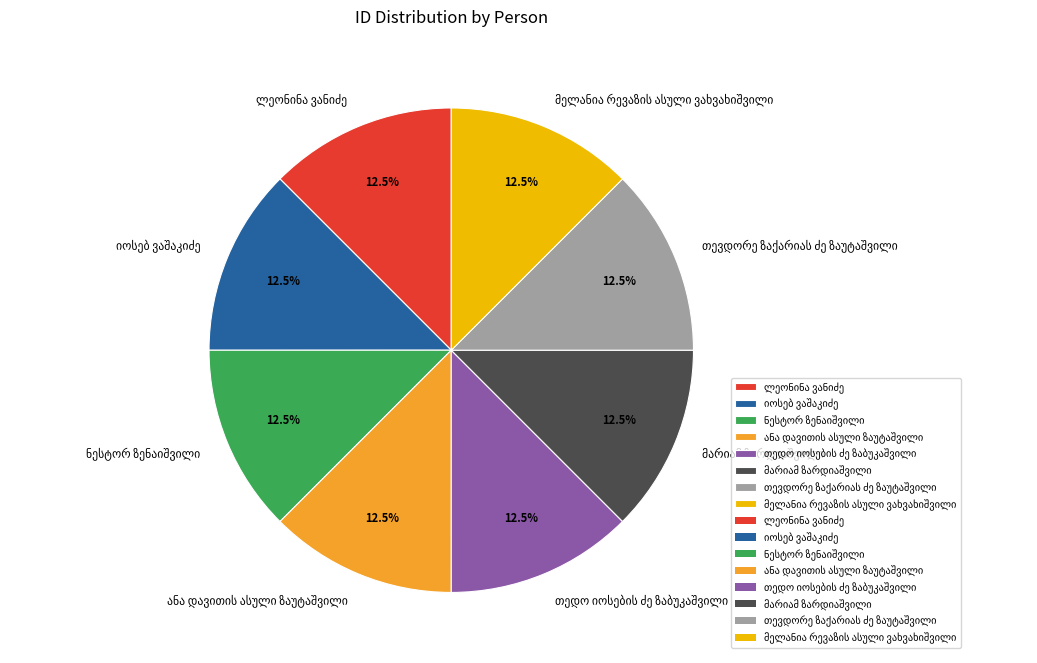

Does any single category account for the majority?

No